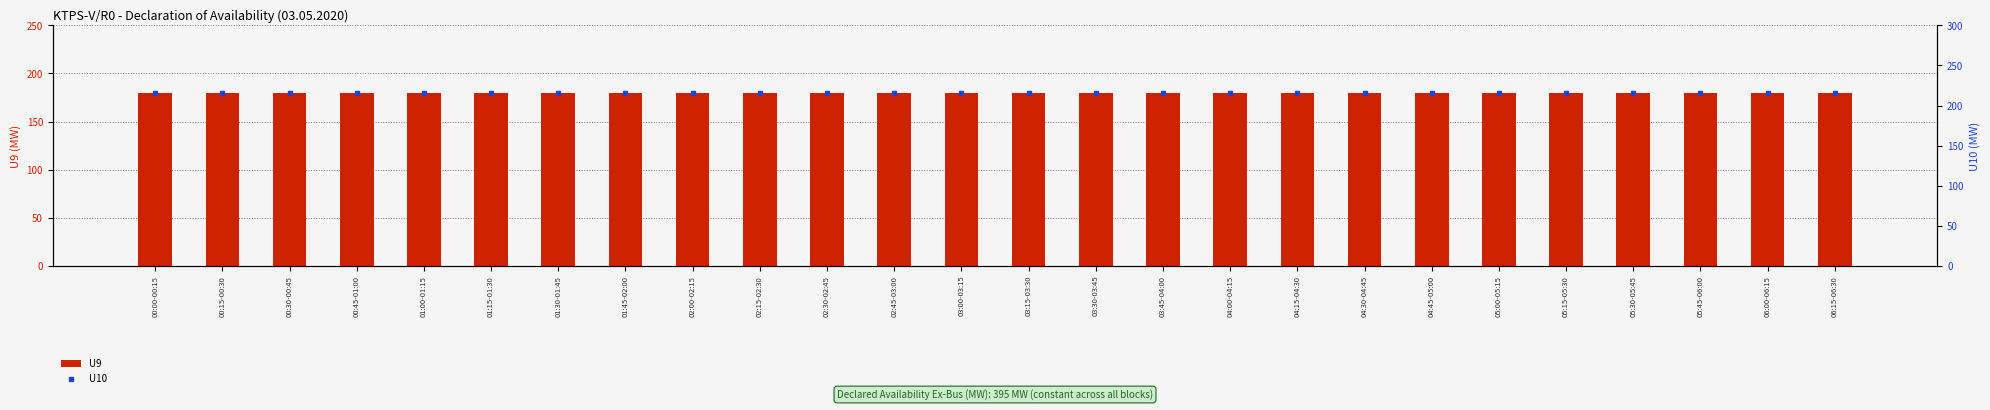

At how many categories does at least one series exceed 214?

26